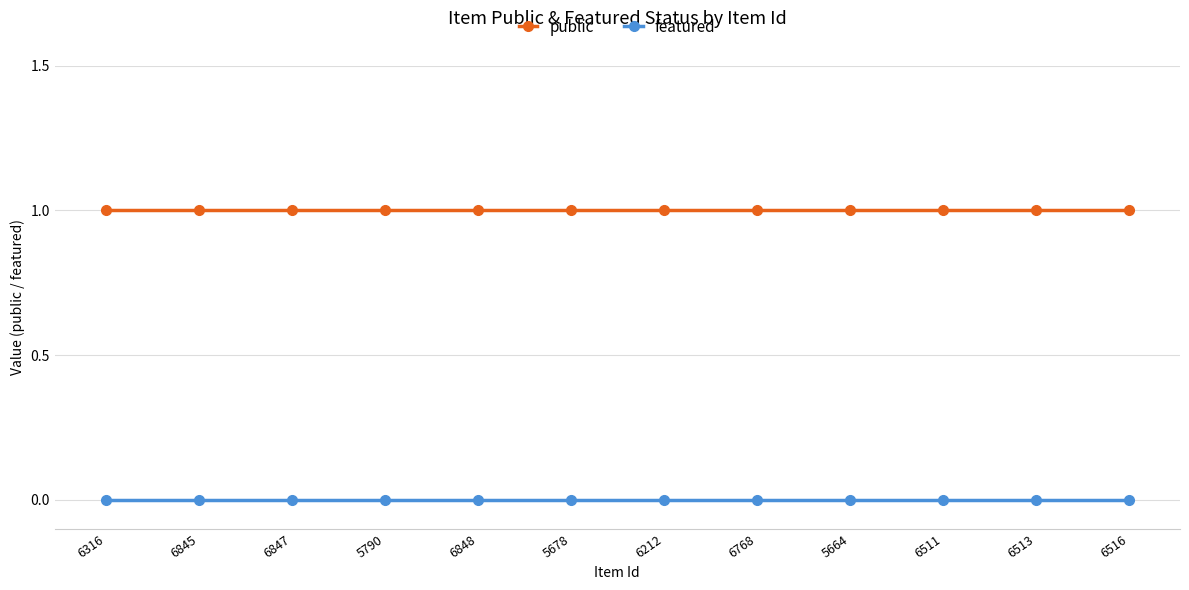

What is the total value across all series at 6516?

1